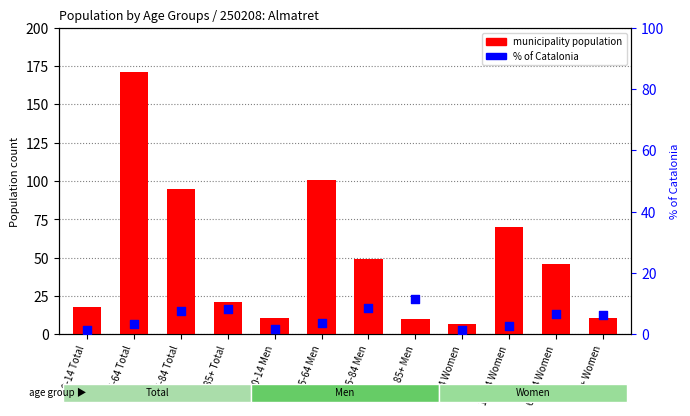

Which series has the largest total across all categories?

municipality population